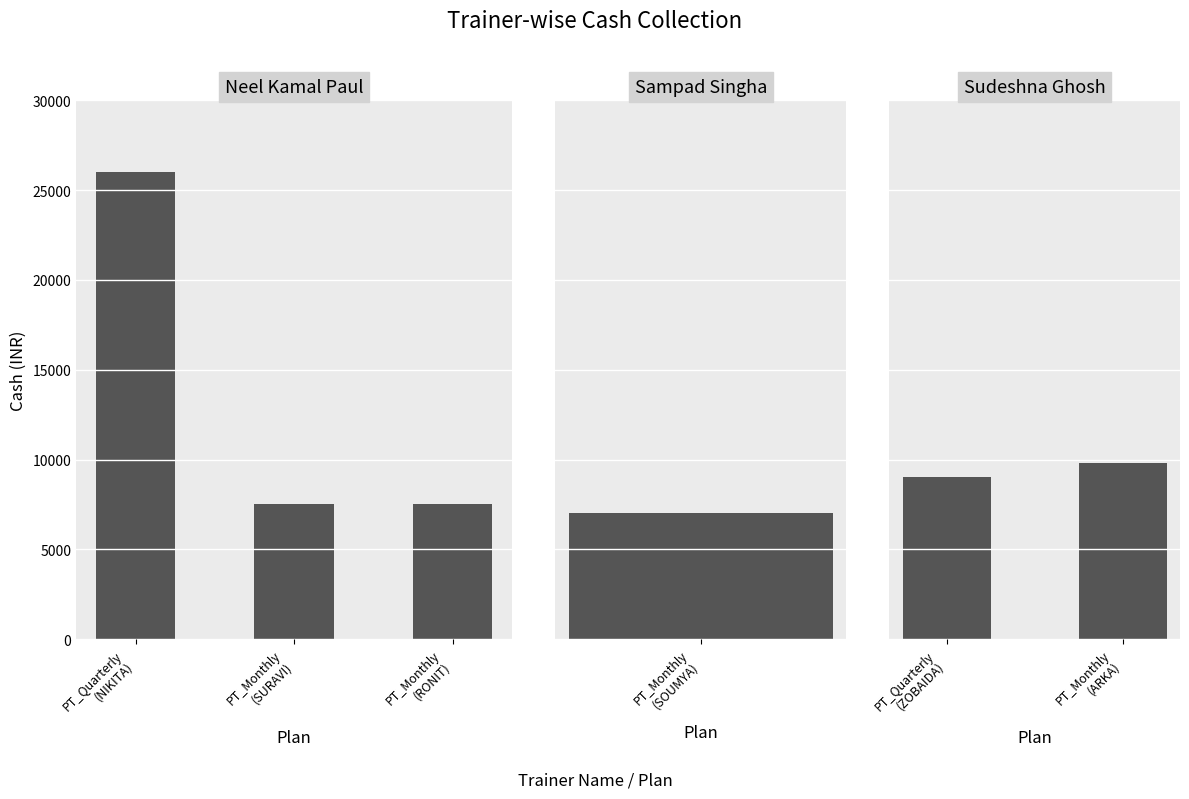

What is the difference between the maximum and second lowest values?

18500